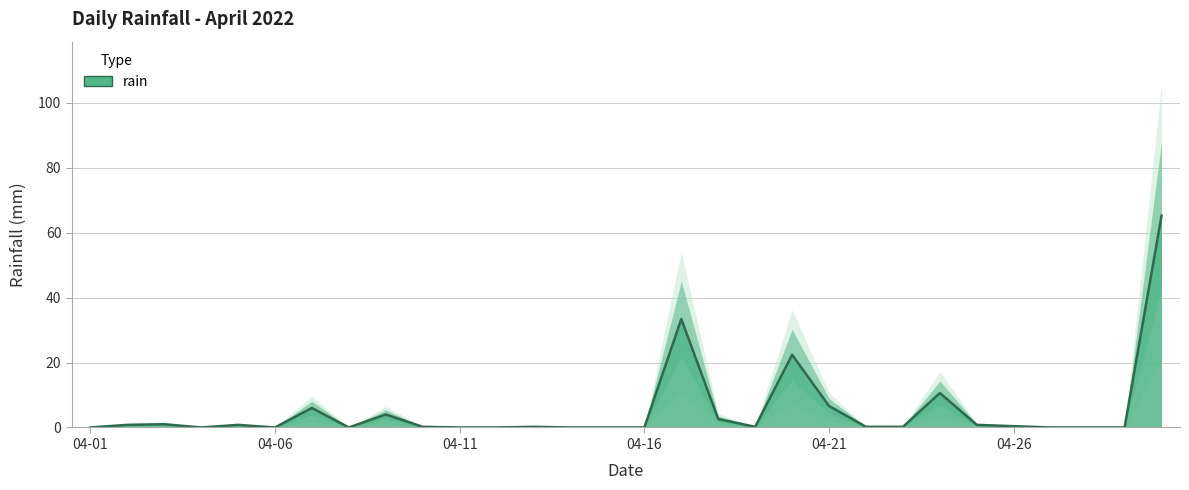

What is the value of the 20th point from the left?

22.4